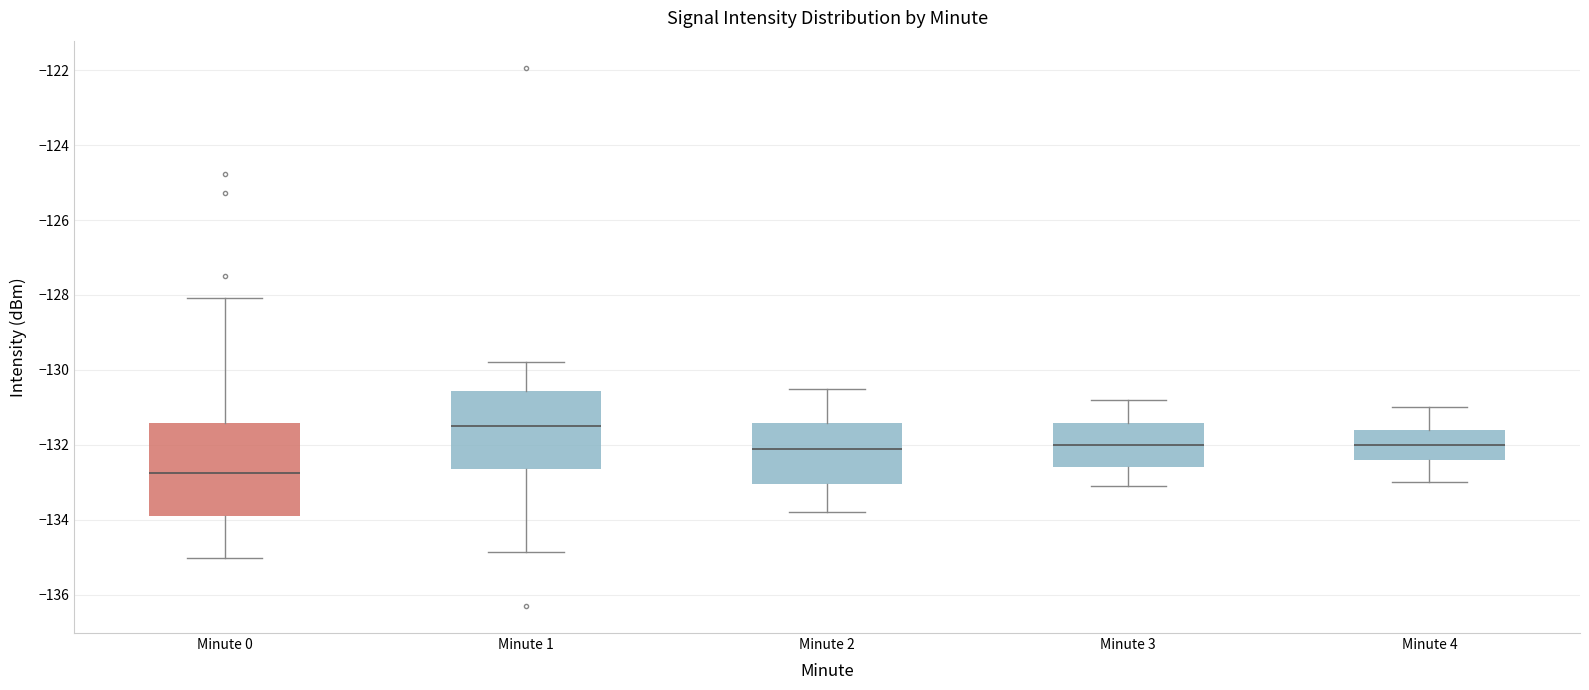

Which box's median line is the lowest?

Minute 0